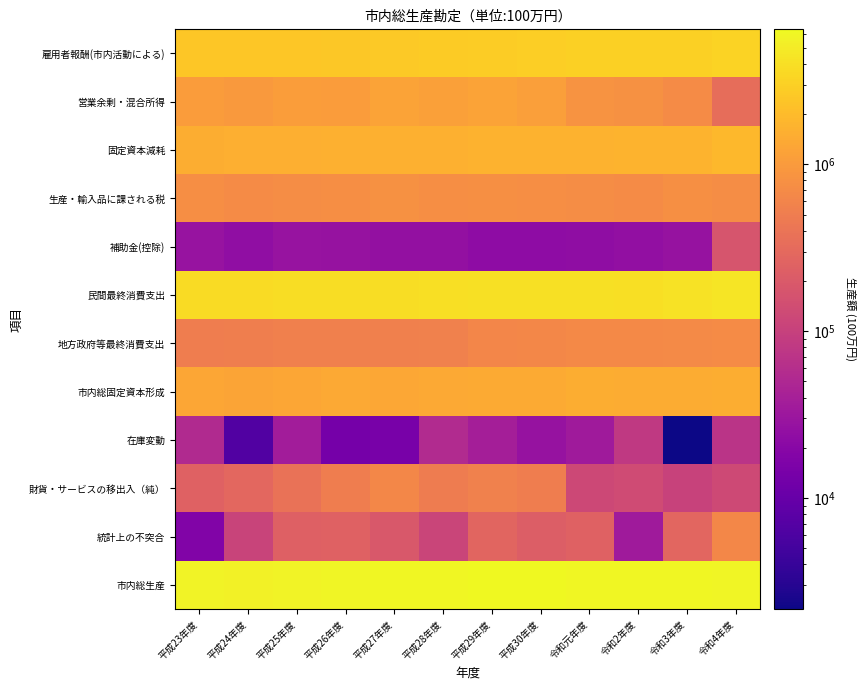

List the series in order of their peak value, lowest first.

在庫変動, 補助金(控除), 統計上の不突合, 財貨・サービスの移出入（純）, 地方政府等最終消費支出, 生産・輸入品に課される税, 営業余剰・混合所得, 市内総固定資本形成, 固定資本減耗, 雇用者報酬(市内活動による), 民間最終消費支出, 市内総生産